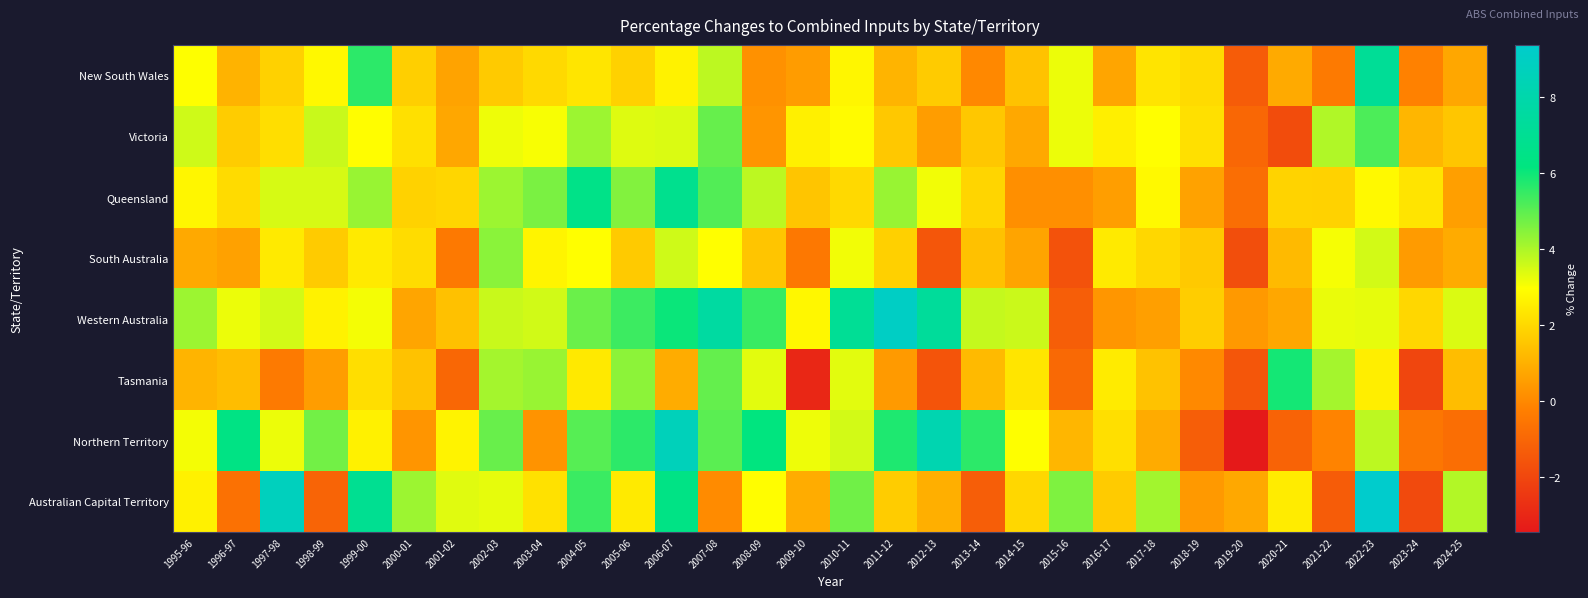

How many series are shown in this chart?

8